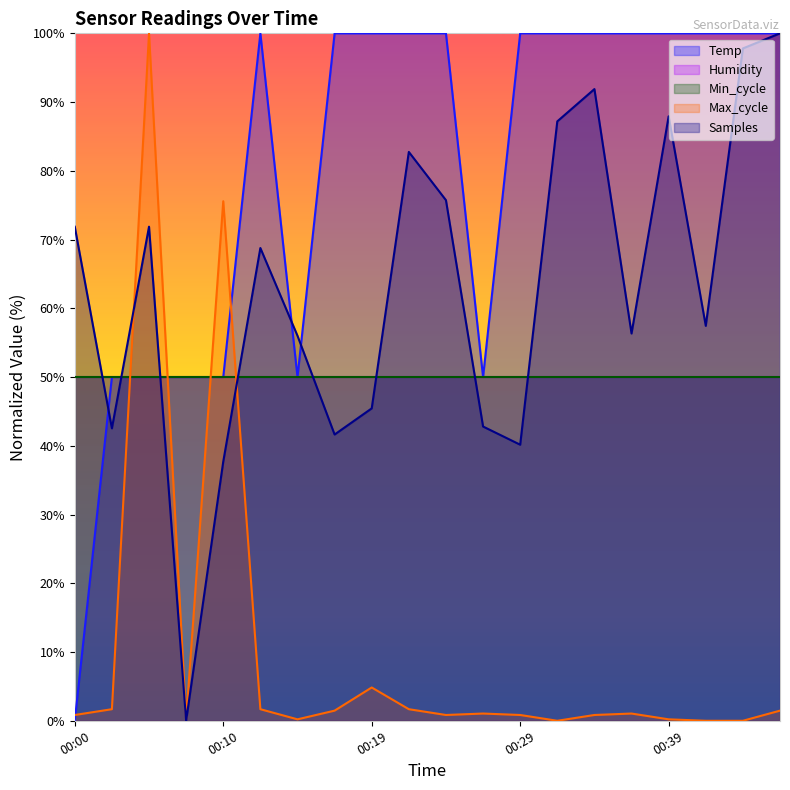

Rank the series at 00:22 from lowest to highest value.

Max_cycle, Samples, Temp